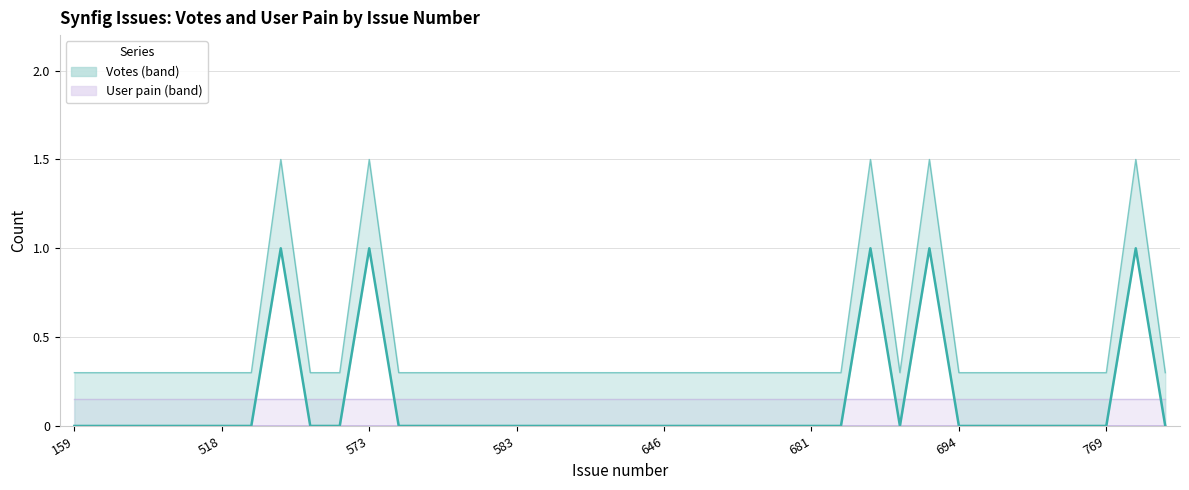

What is the difference between the maximum and minimum values?

1